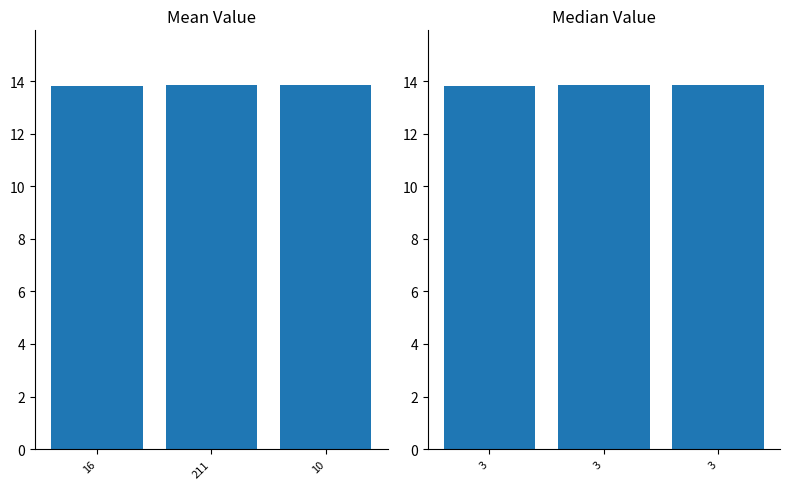

What is the average value of the Regular series?

13.8